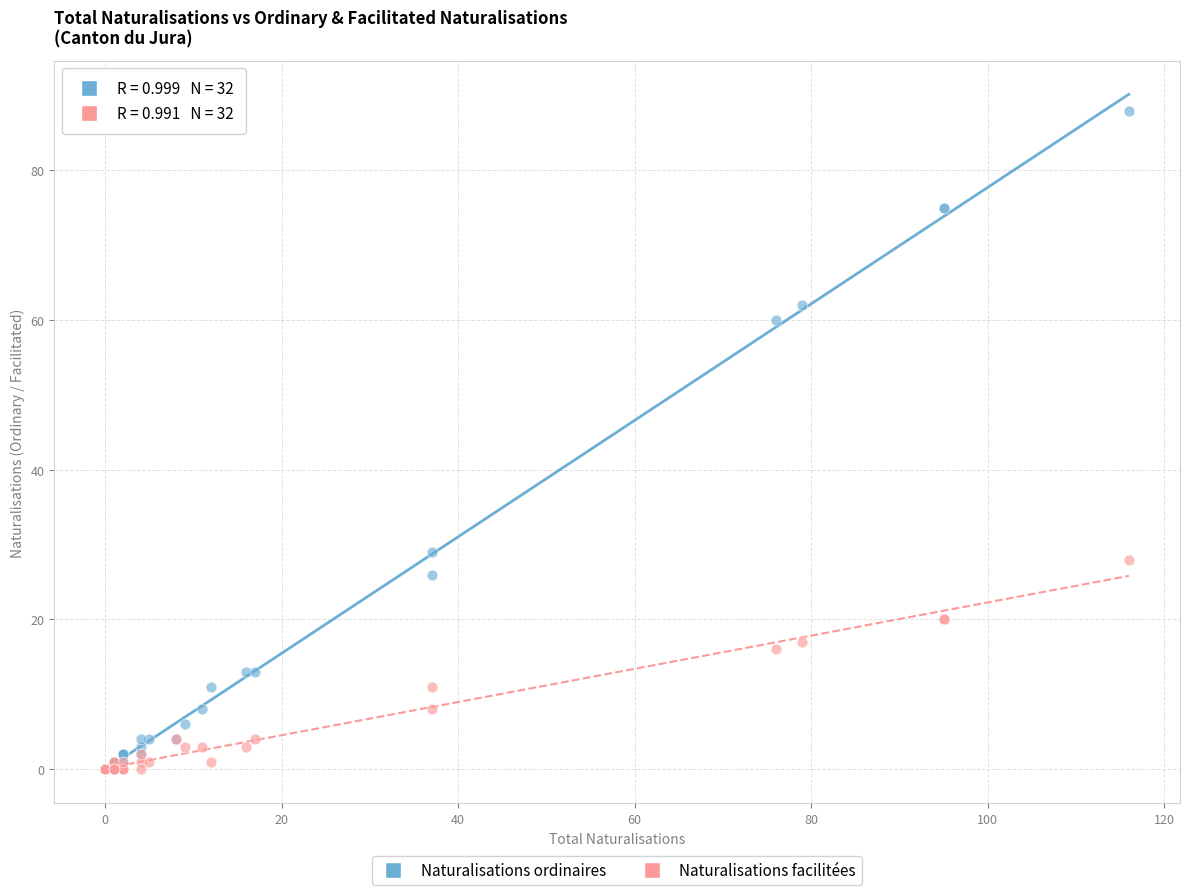

Across all series, what Y value is closest to 44?

29